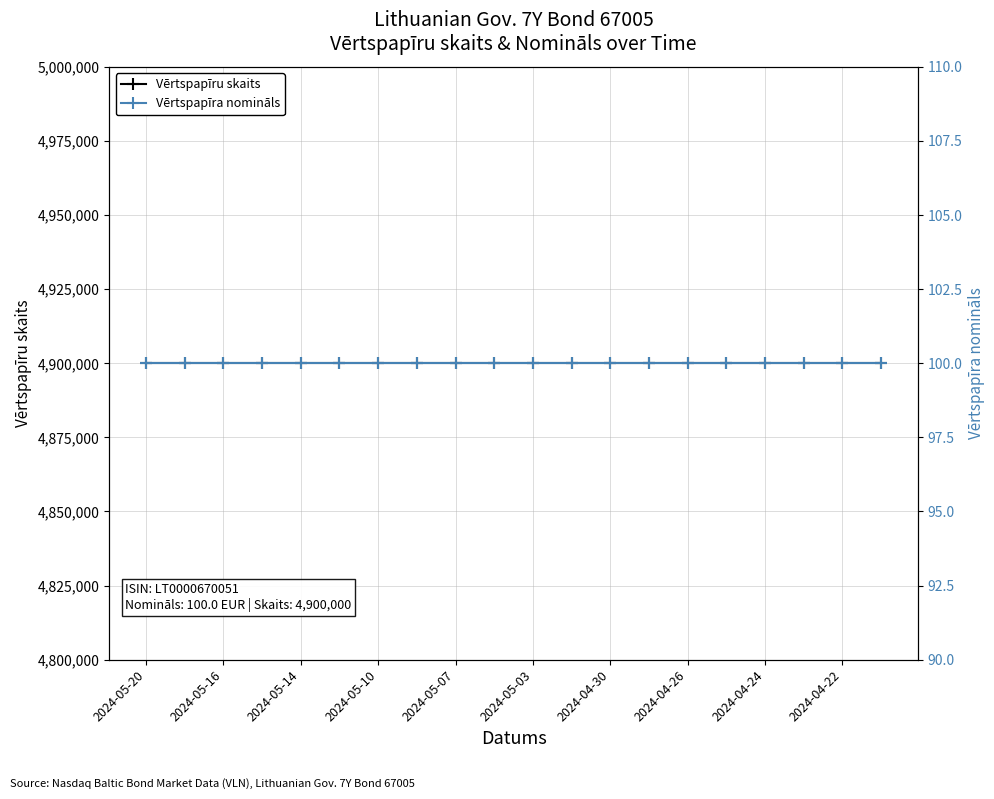

At which label does Vērtspapīru skaits reach its peak?

2024-05-20